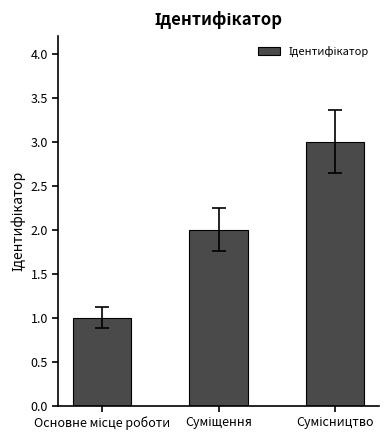

What is the minimum value shown in the chart?

1